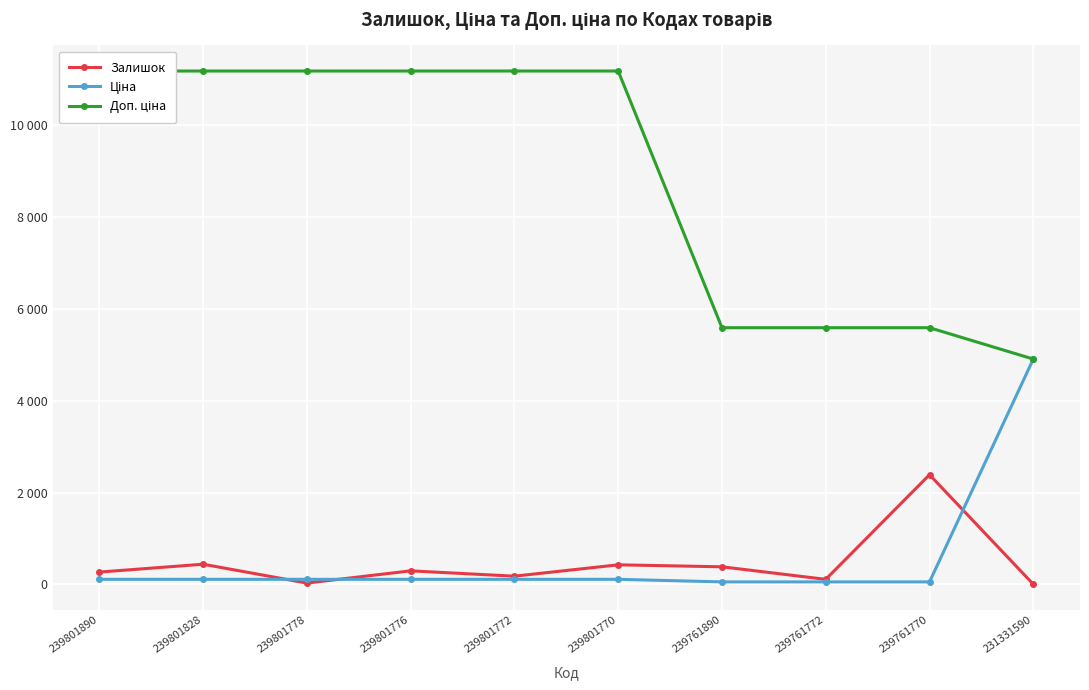

Reading left to right, what are all the values shown in this chart?

Залишок: 269.0	440.0	30.0	296.0	180.0	427.0	384.0	111.0	2387.0	4.0
Ціна: 111.7	111.7	111.7	111.7	111.7	111.7	55.9	55.9	55.9	4903.4
Доп. ціна: 11169.0	11169.0	11169.0	11169.0	11169.0	11169.0	5585.0	5585.0	5585.0	4903.0